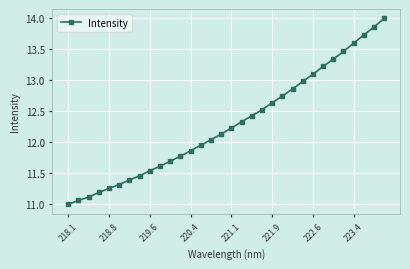

What is the average value?

12.3